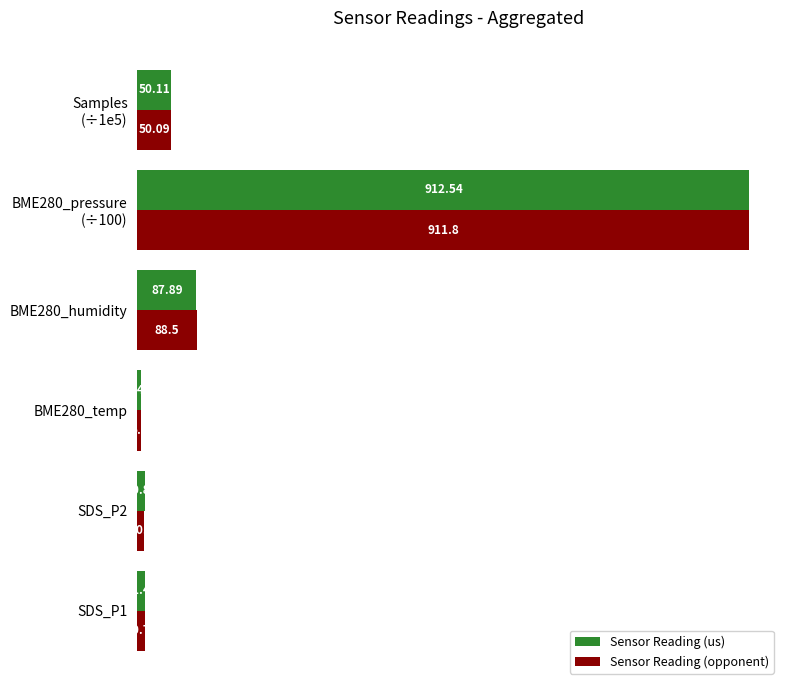

Is the value of Sensor Reading (us) at BME280_humidity greater than the value of Sensor Reading (opponent) at BME280_humidity?

No